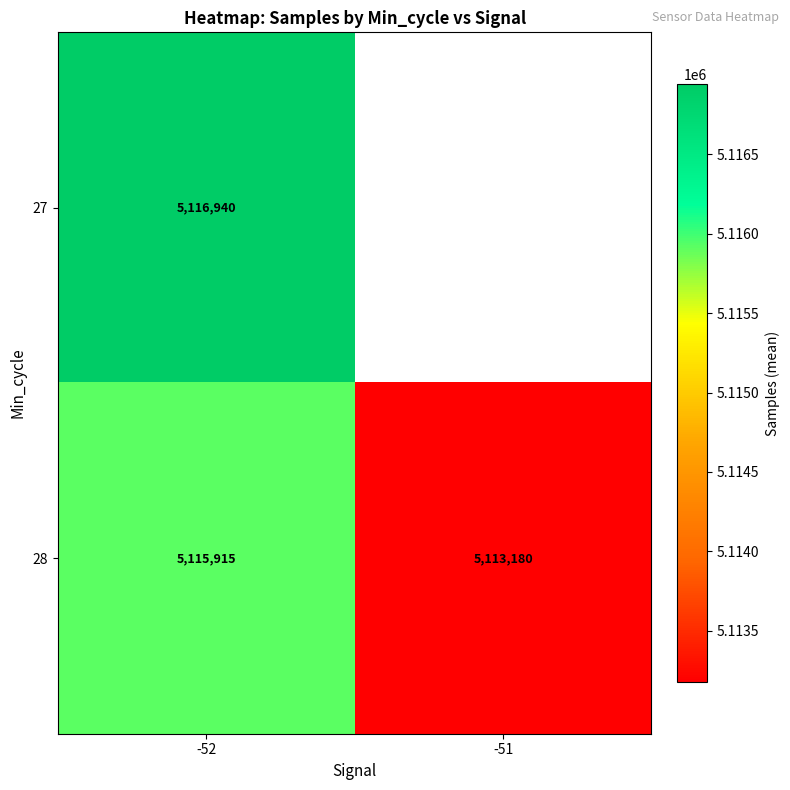

Is it true that 27 equals 2764589.8 at -52?

False